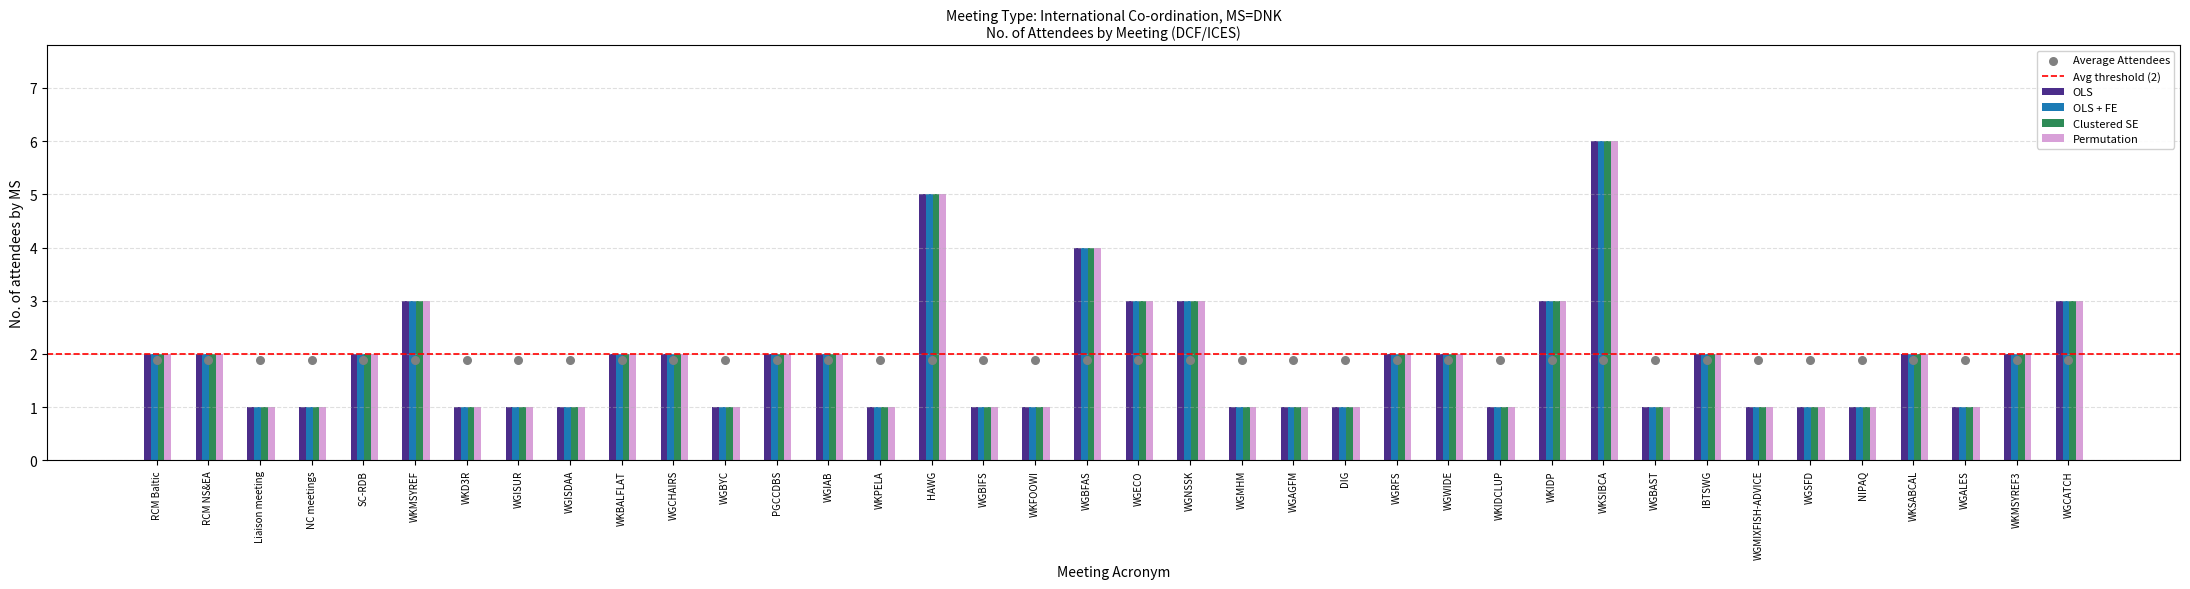

Which has a higher value, WGRFS or WKFOOWI?

WGRFS